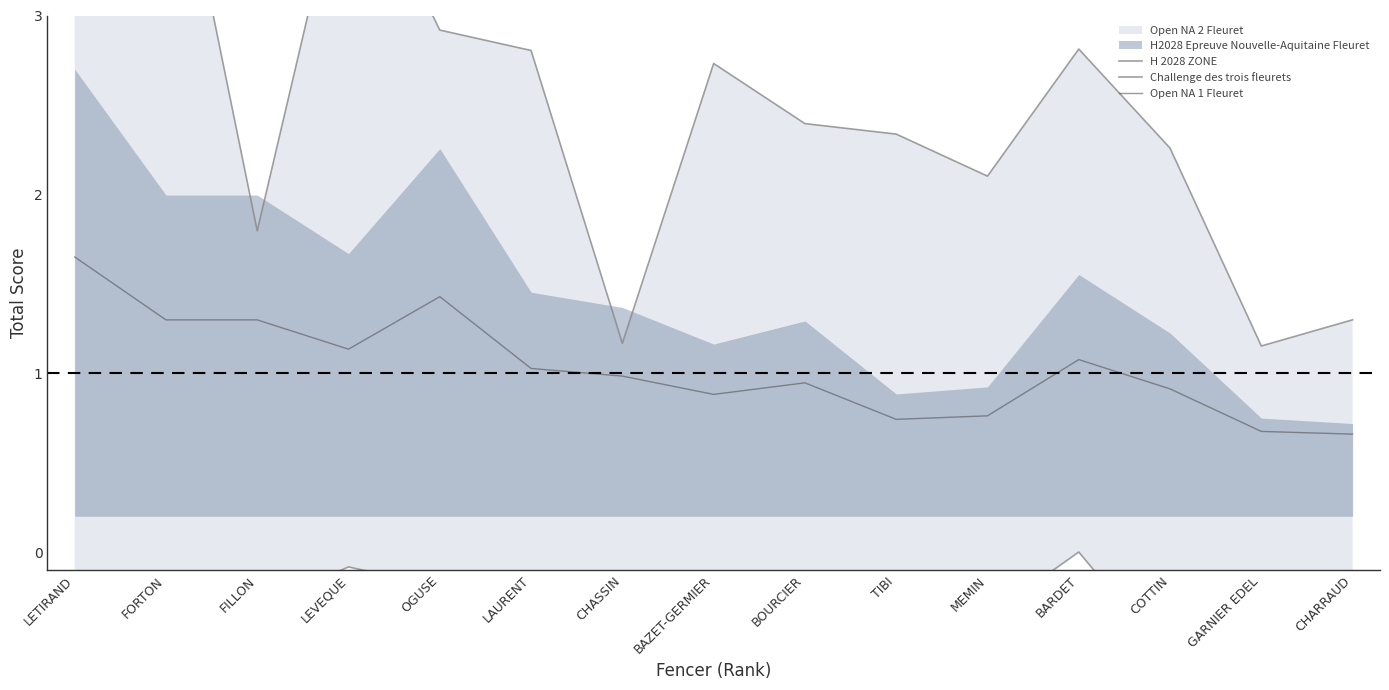

Which category has the highest value in the Open NA 1 Fleuret series?

LETIRAND